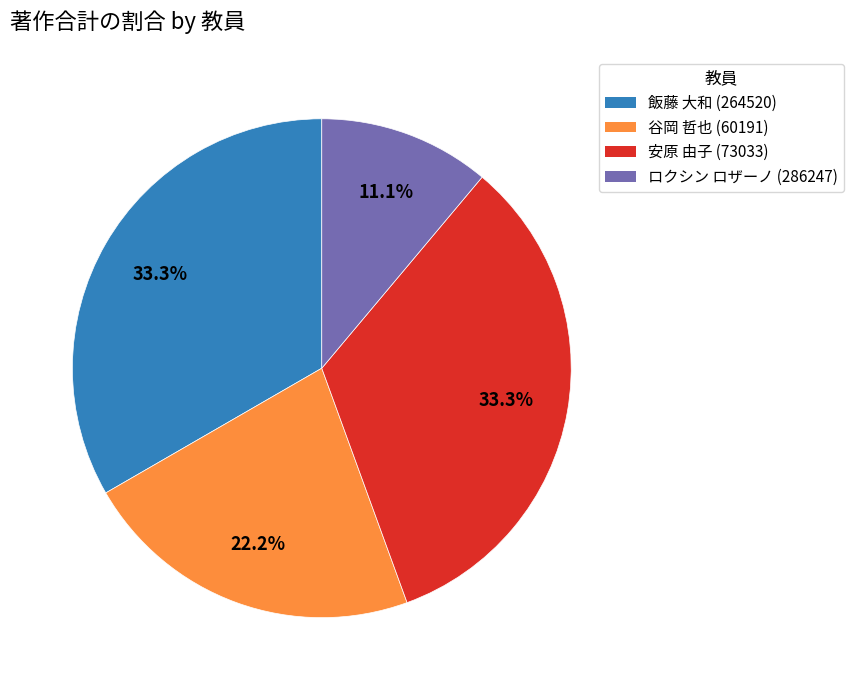

Is there any slice that represents more than half of the pie?

No